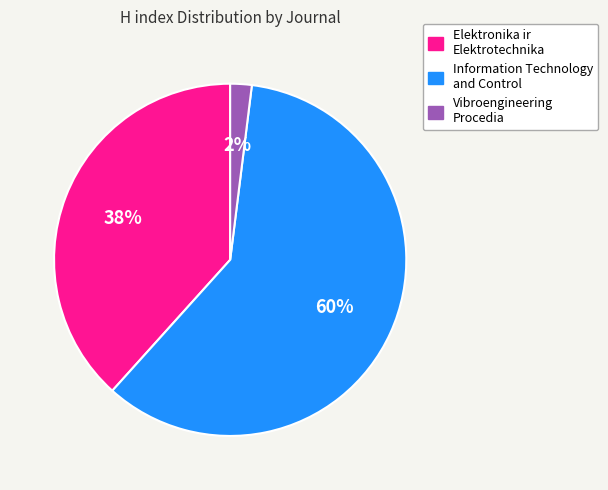

Approximately how many times larger is the value at Elektronika ir Elektrotechnika compared to Information Technology and Control?

0.6